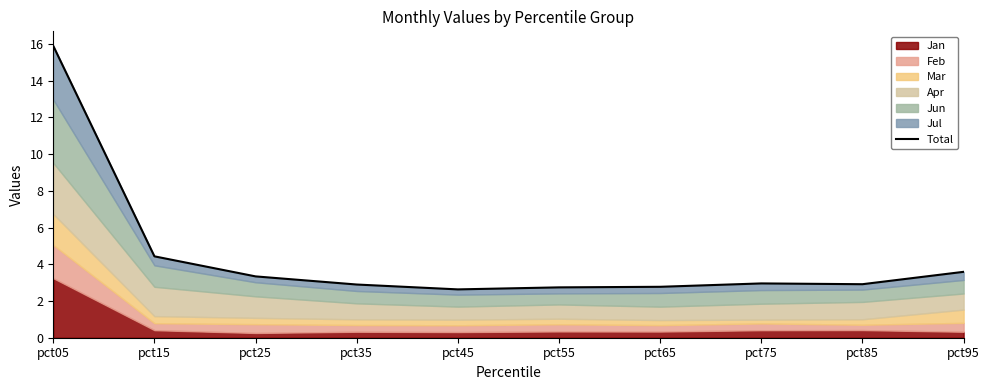

Is it true that the value at pct65 is 0.8?

False